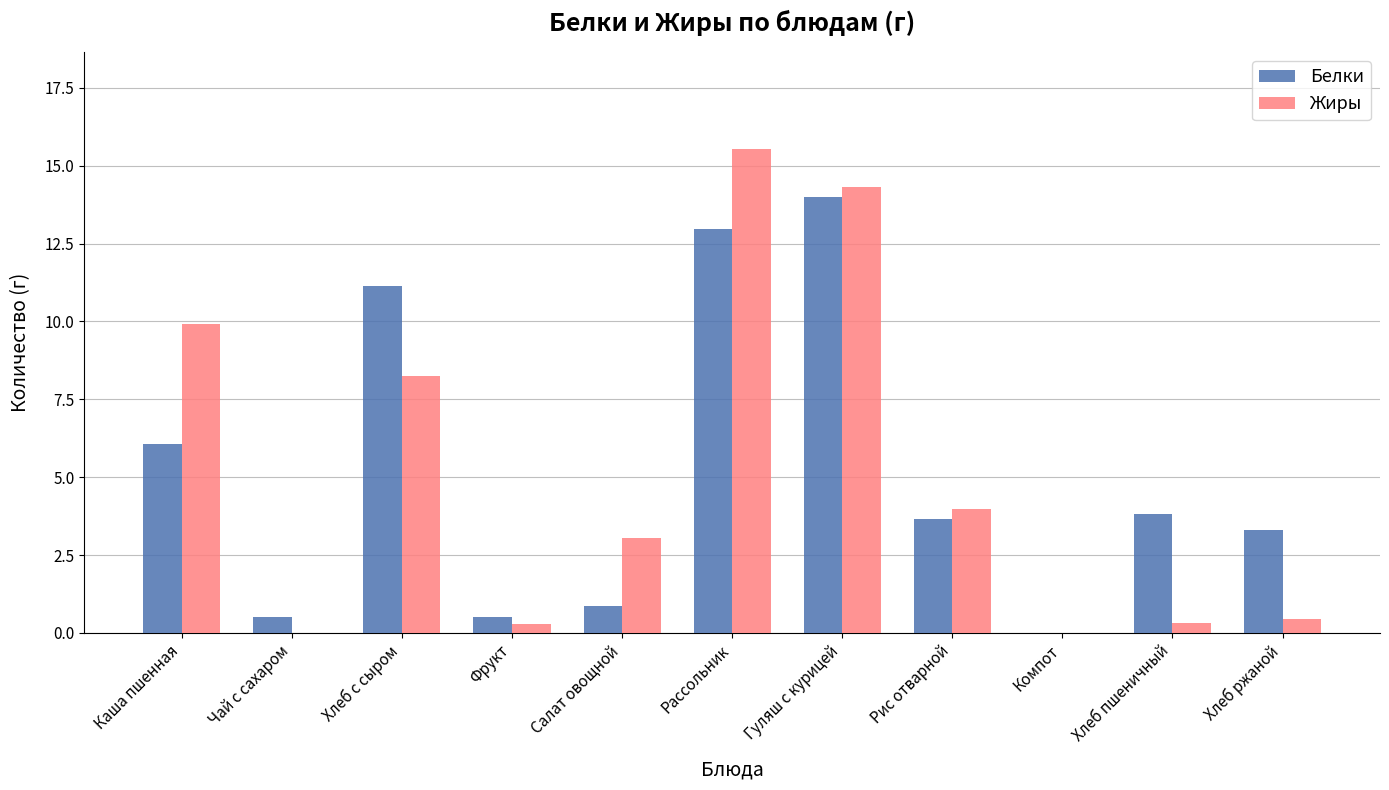

Between Чай с сахаром and Гуляш с курицей, which series saw the biggest shift?

Жиры